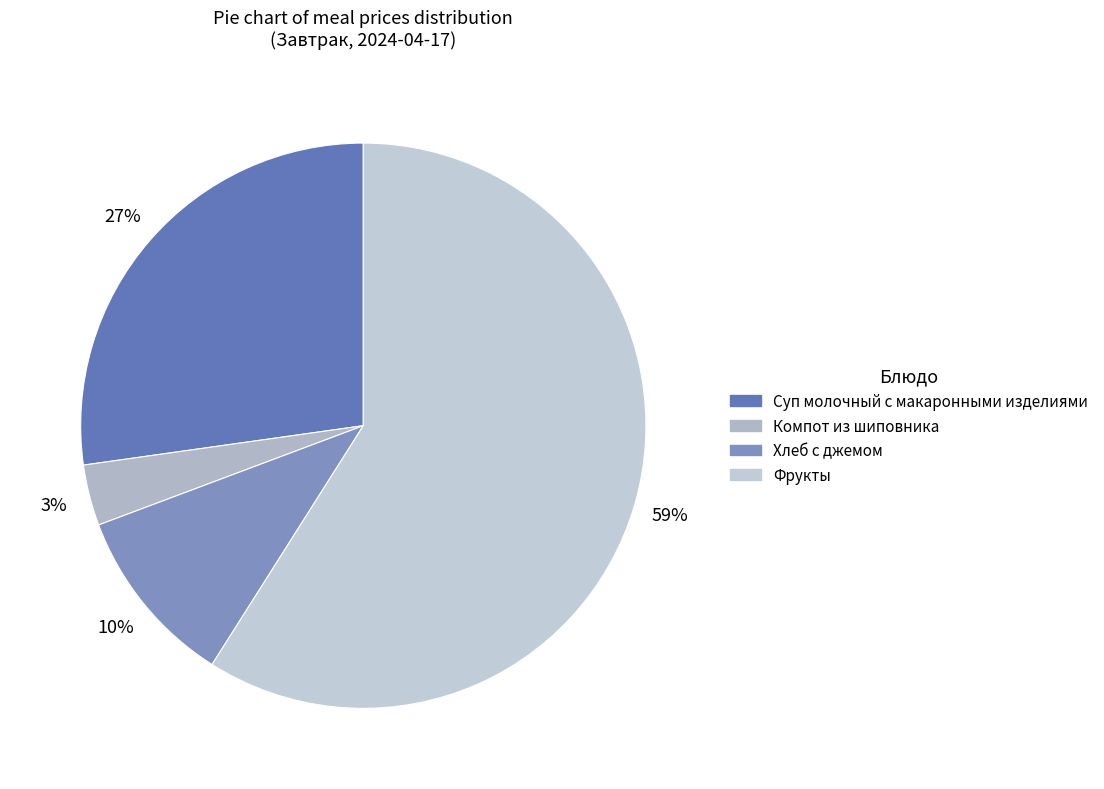

Count the number of slices in the pie.

4